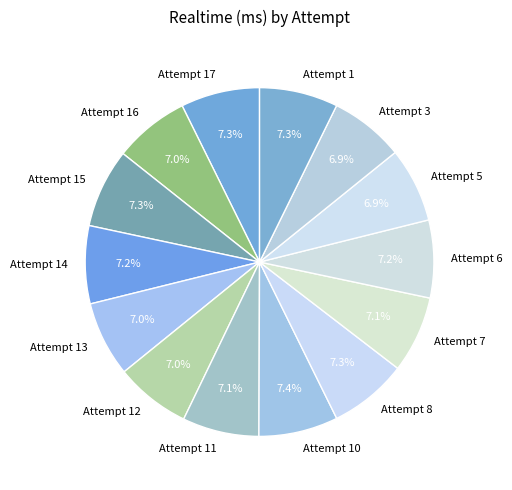

What is the total percentage of Attempt 5 and Attempt 13?

13.9%